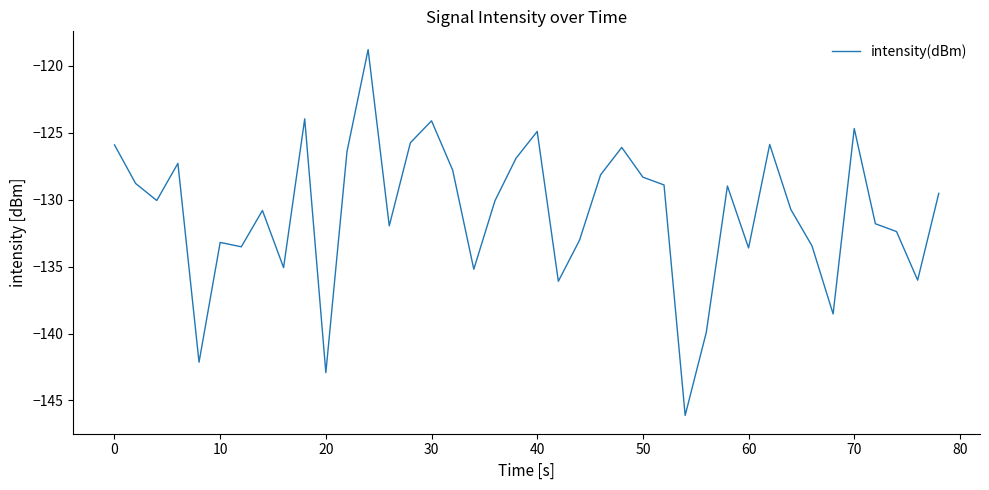

What is the maximum value shown in the chart?

-118.8